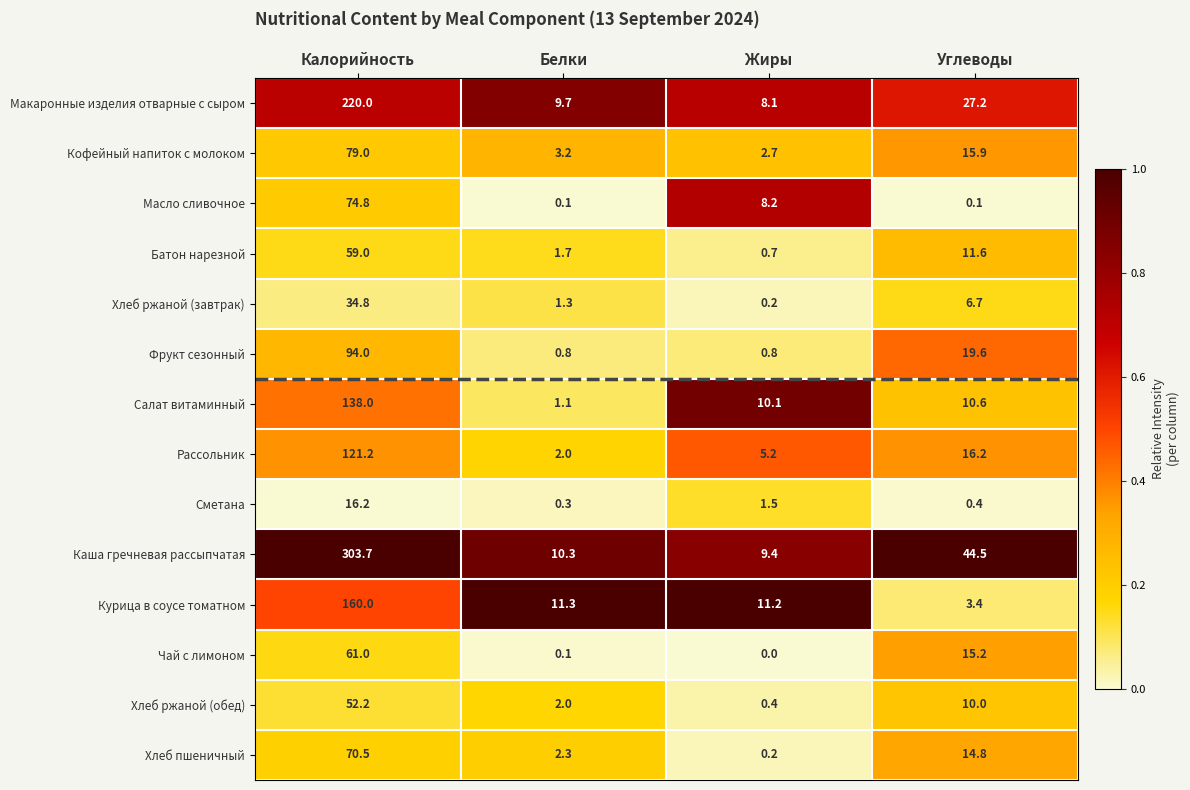

What is the average value of the Салат витаминный series?

40.0